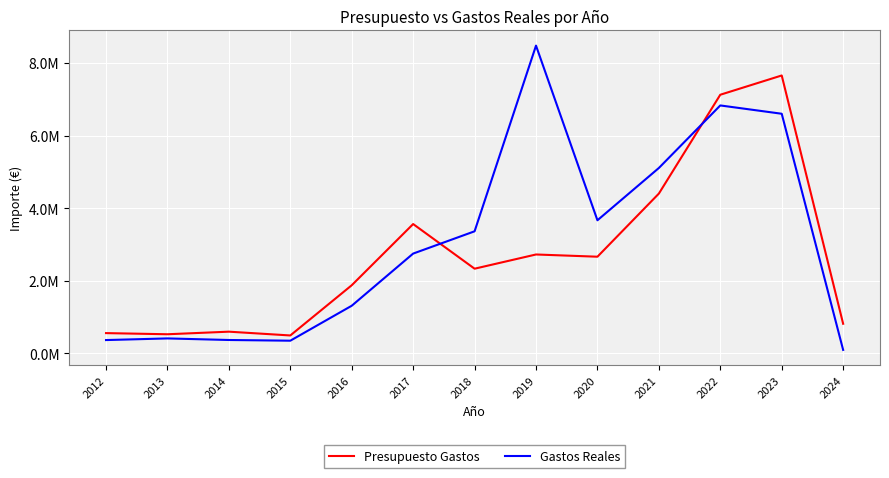

How many intersections are there between Presupuesto Gastos and Gastos Reales?

2